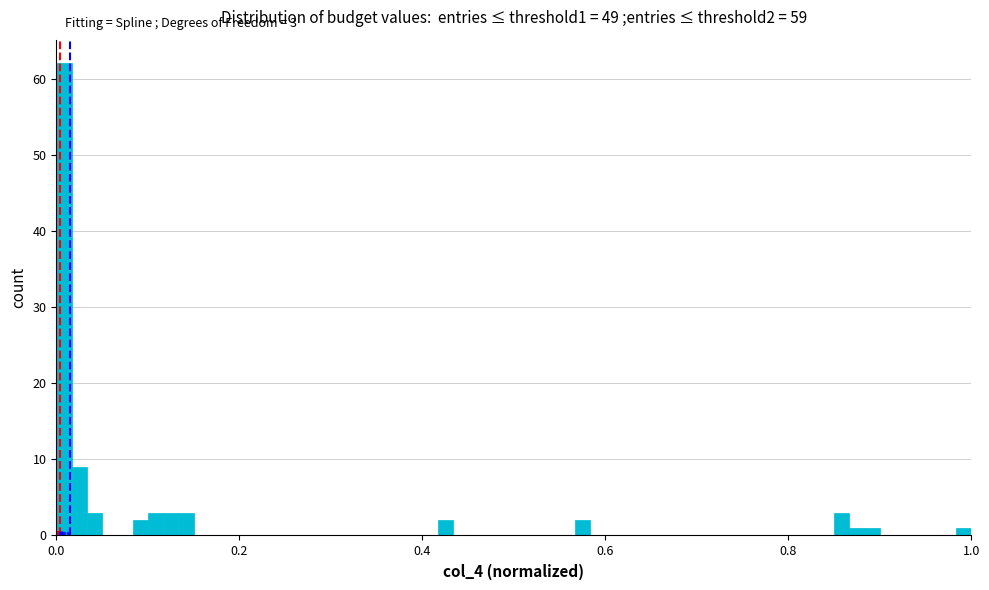

Around what value on the x-axis is the tallest bar? Give the approximate position of its centre, as read against the axis.

0.00